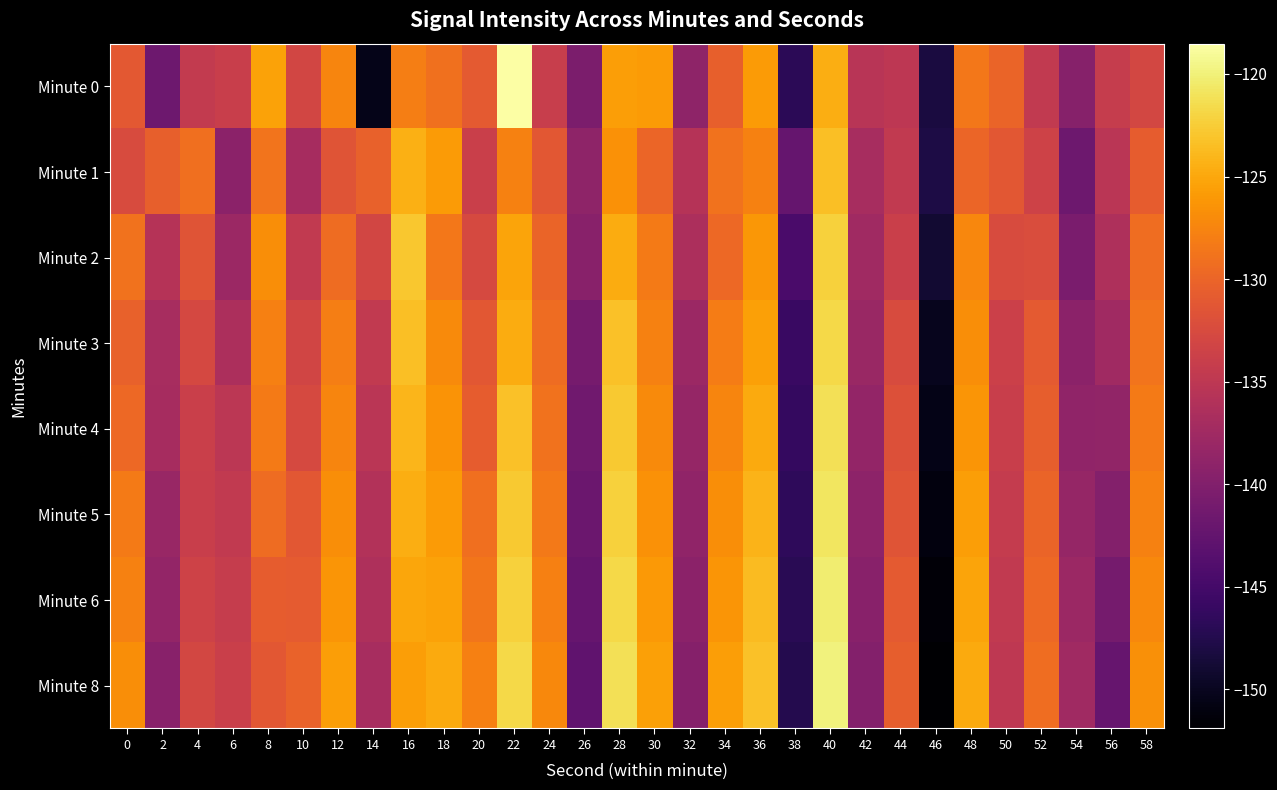

Which category has the highest value across all series?

22